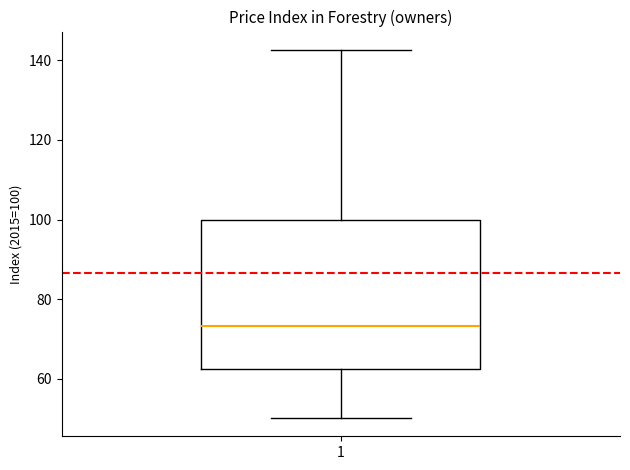

Read this box plot against the y-axis: the position of the median line, the range covered by the box, and the ends of both whiskers. The values are not printed on the chart, so give them approximately, as read against the axis.

median 74, box 62 to 100, whiskers 50 to 142